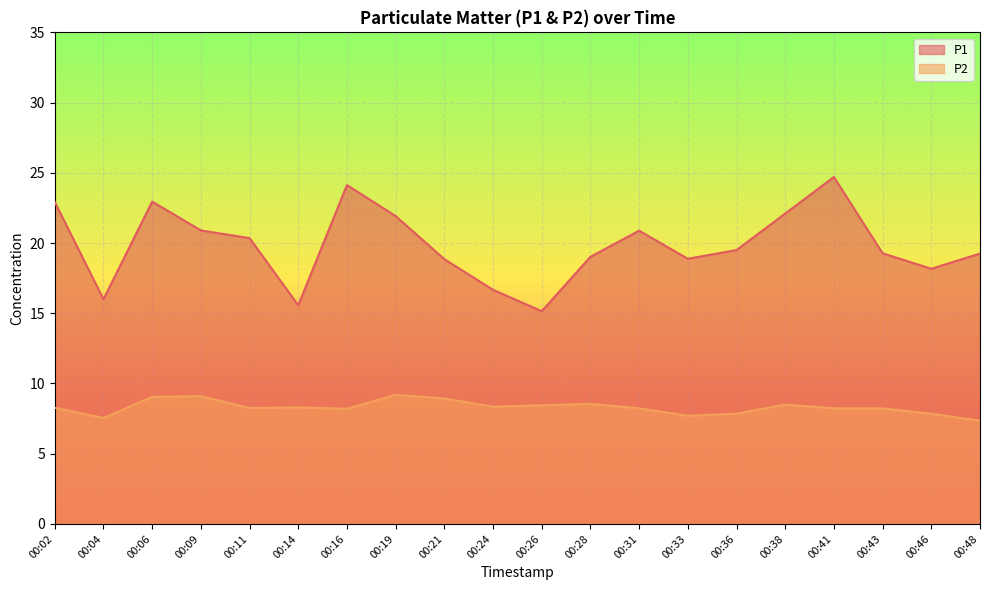

Which series changed the most between 00:38 and 00:41?

P1